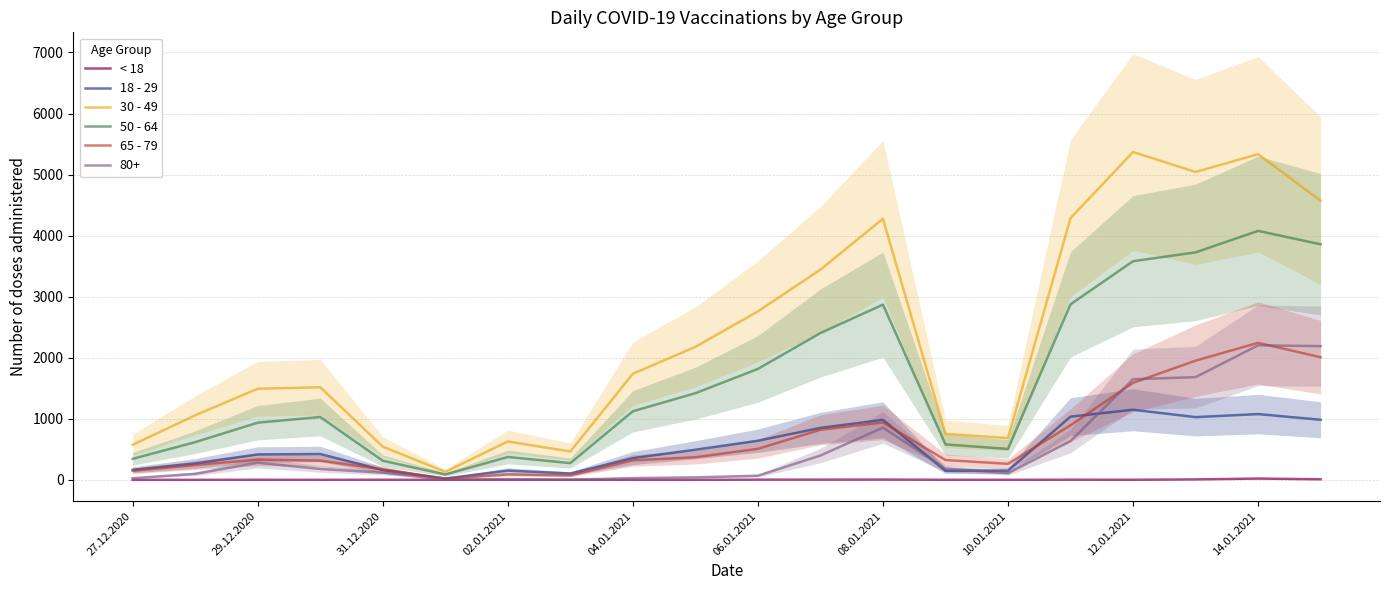

True or false: 30 - 49 has a value of 7161 at 14.01.2021.

False